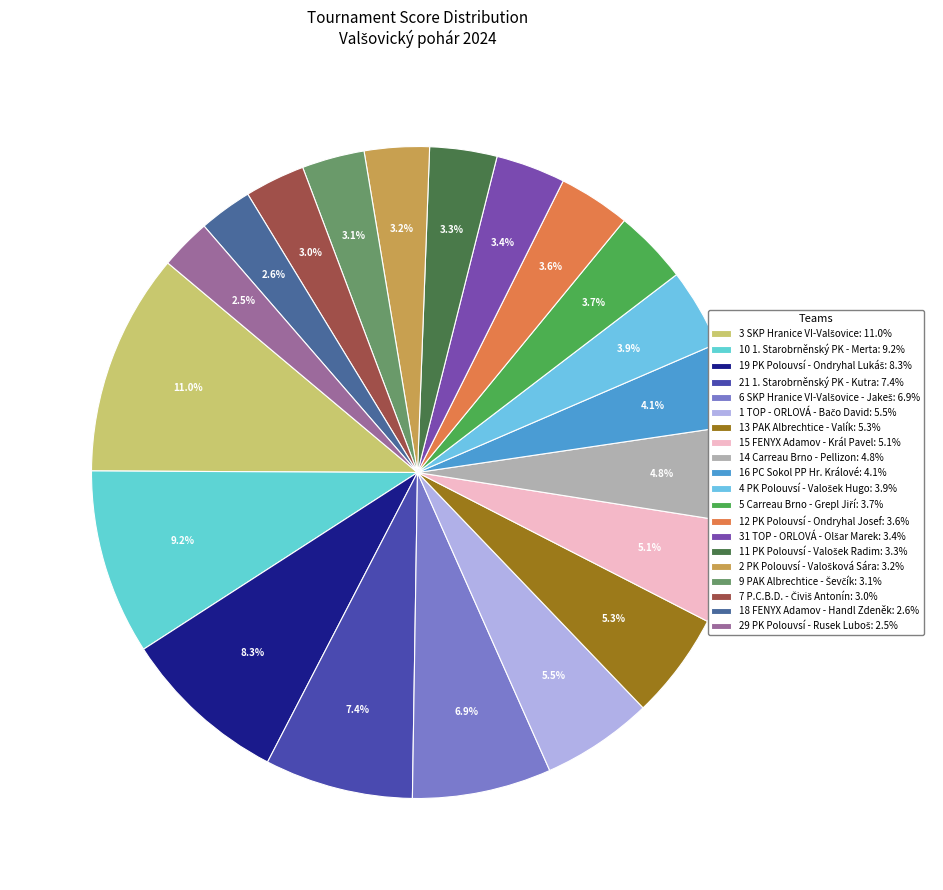

Count the number of slices in the pie.

20